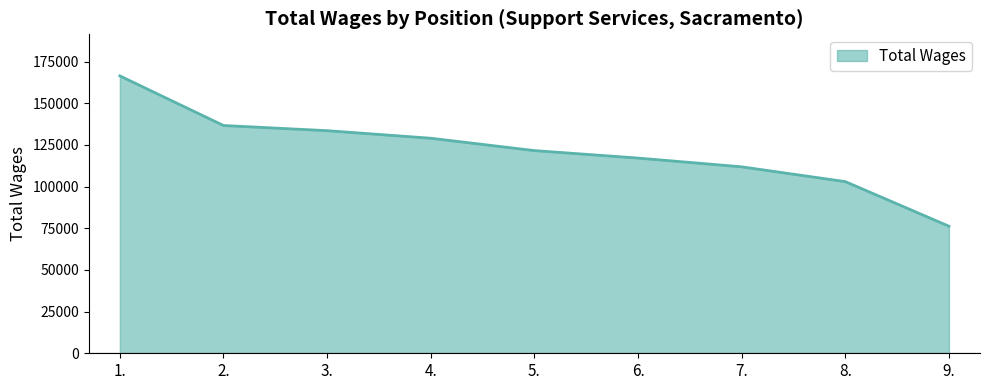

What is the greatest value displayed?

166433